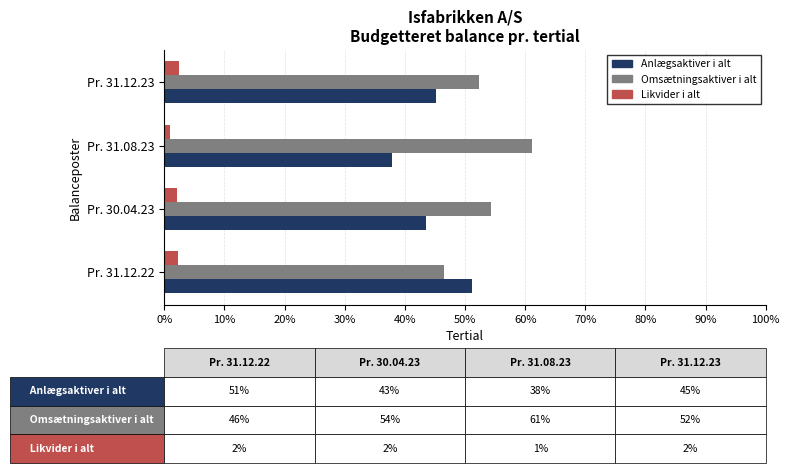

Rank the series by their average value, from highest to lowest.

Omsætningsaktiver i alt, Anlægsaktiver i alt, Likvider i alt